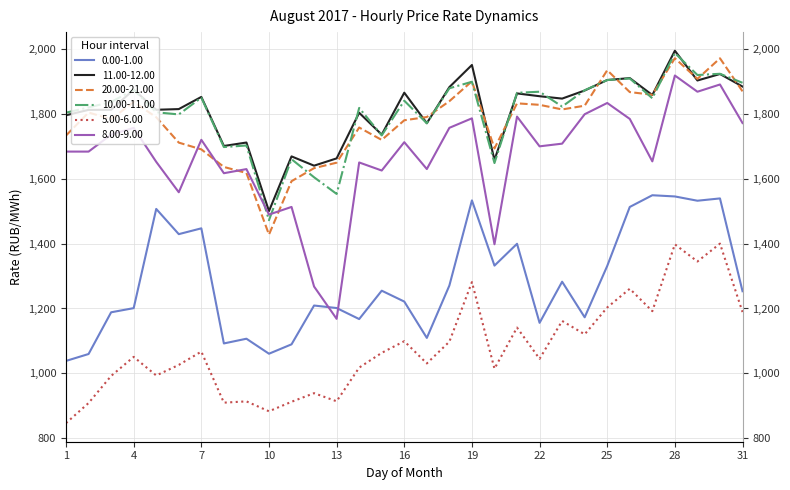

At which label is 20.00-21.00 closest to 1700?

20